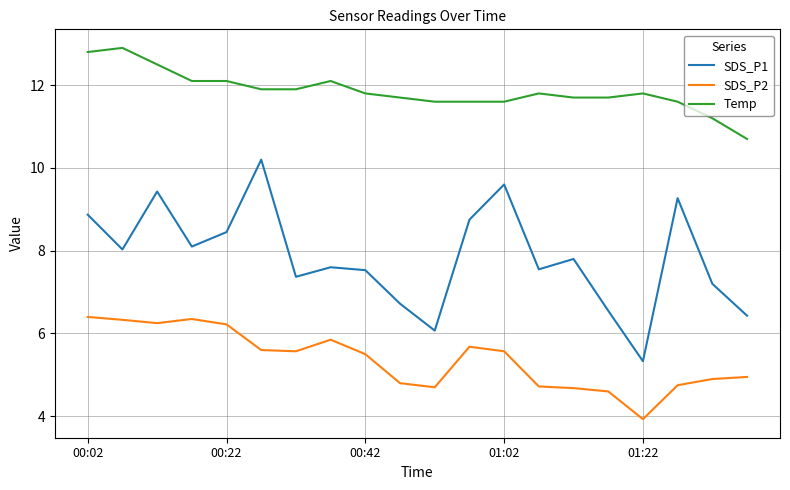

Which series has the largest range (max minus min)?

SDS_P1